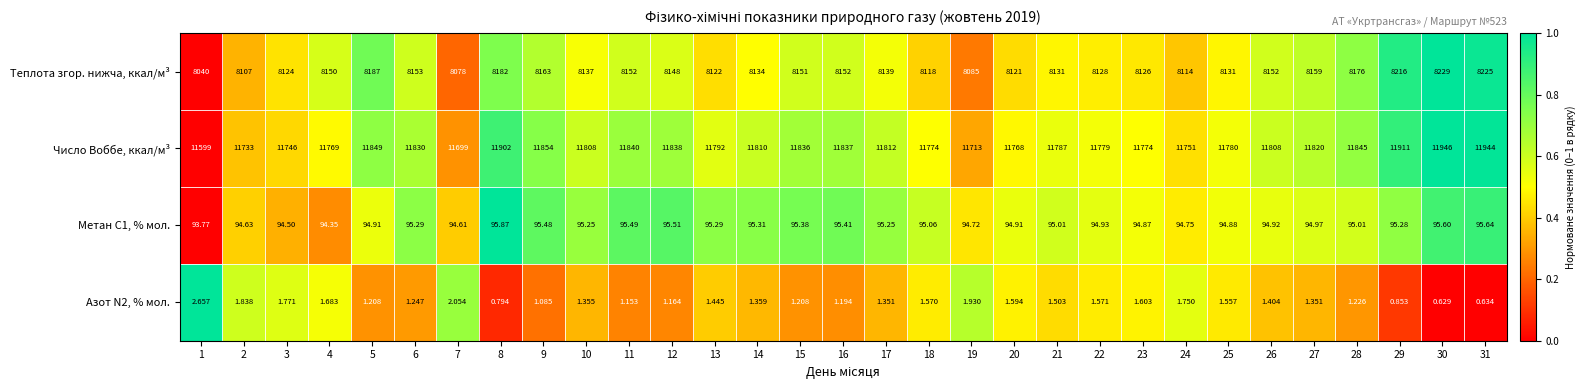

Which series has the largest range (max minus min)?

Число Воббе, ккал/м³